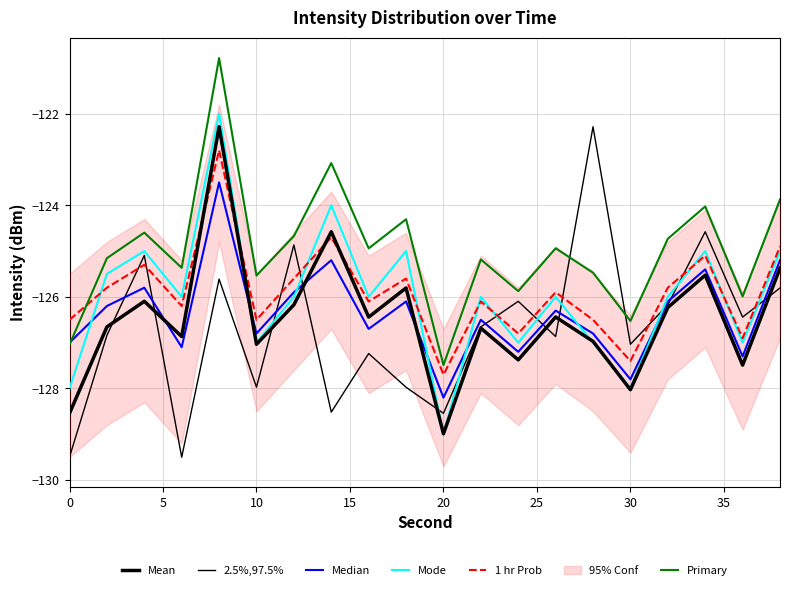

Is it true that 1 hr Prob equals -125.8 at 5?

True